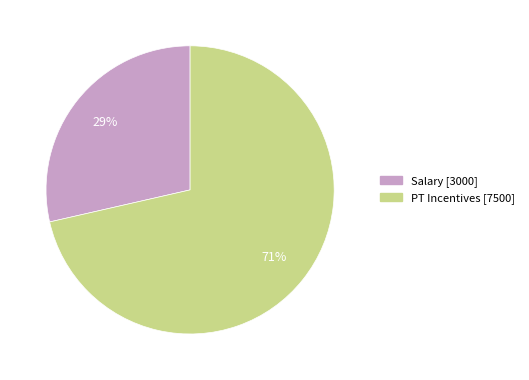

Rank the categories by value from lowest to highest.

Salary, PT Incentives